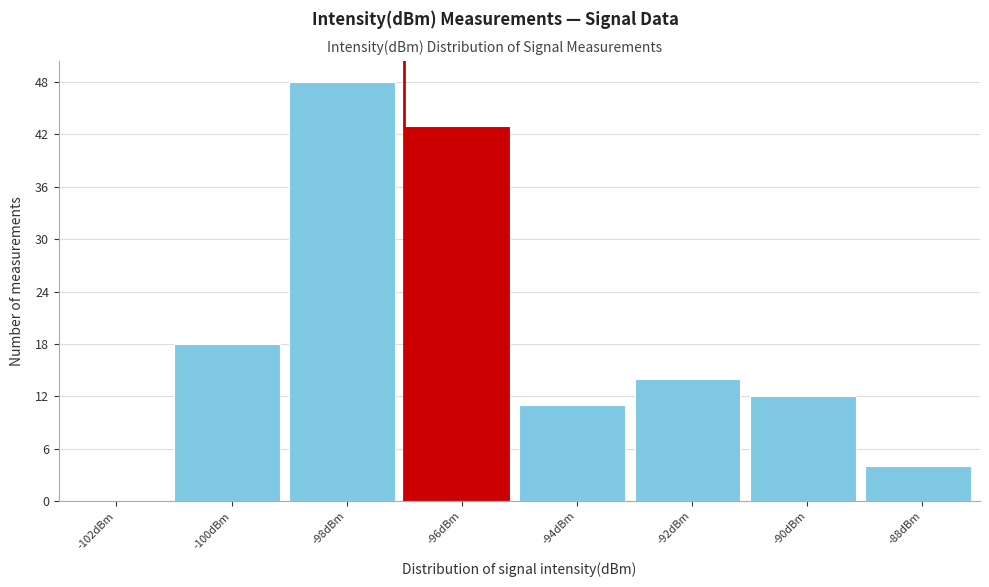

Reading right to left, list all the values displayed in this chart.

-88dBm=4	-90dBm=12	-92dBm=14	-94dBm=11	-96dBm=43	-98dBm=48	-100dBm=18	-102dBm=0